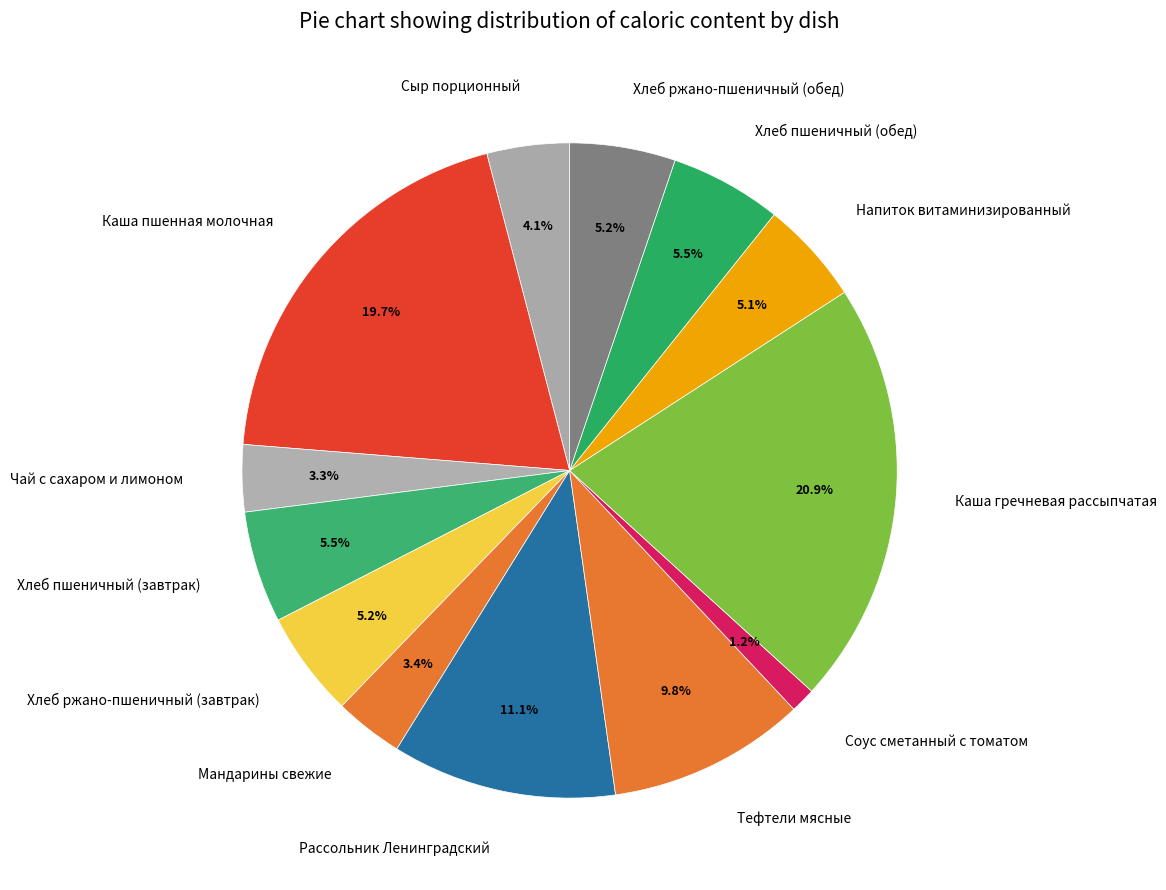

Is there any slice that represents more than half of the pie?

No